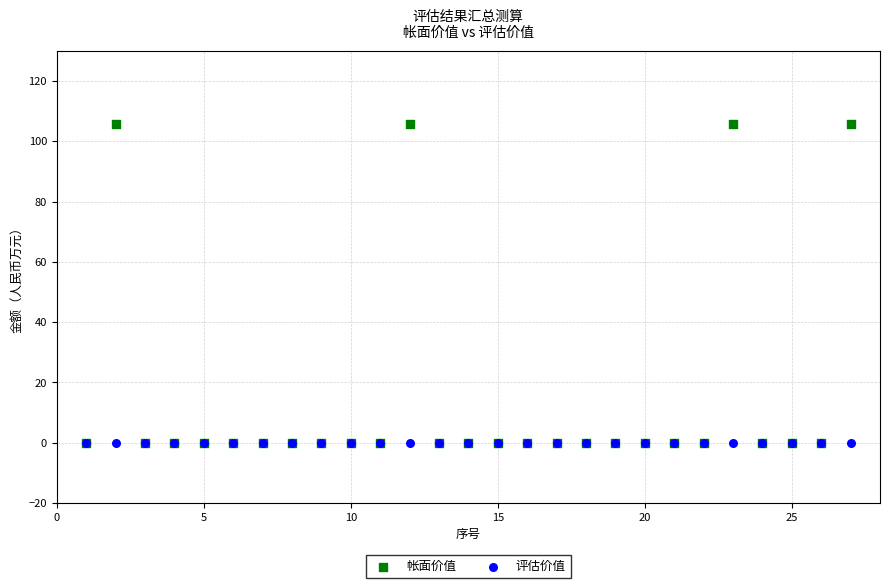

What are all the series names shown in the legend?

帐面价值, 评估价值